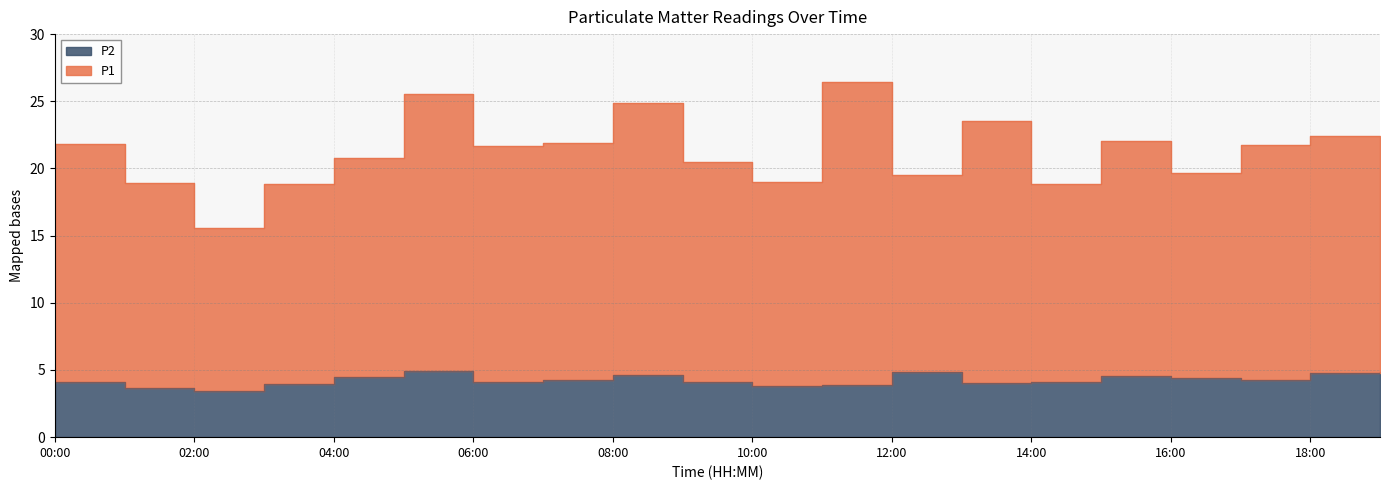

What is the value of the P1 point at the 11th from the left?

19.0